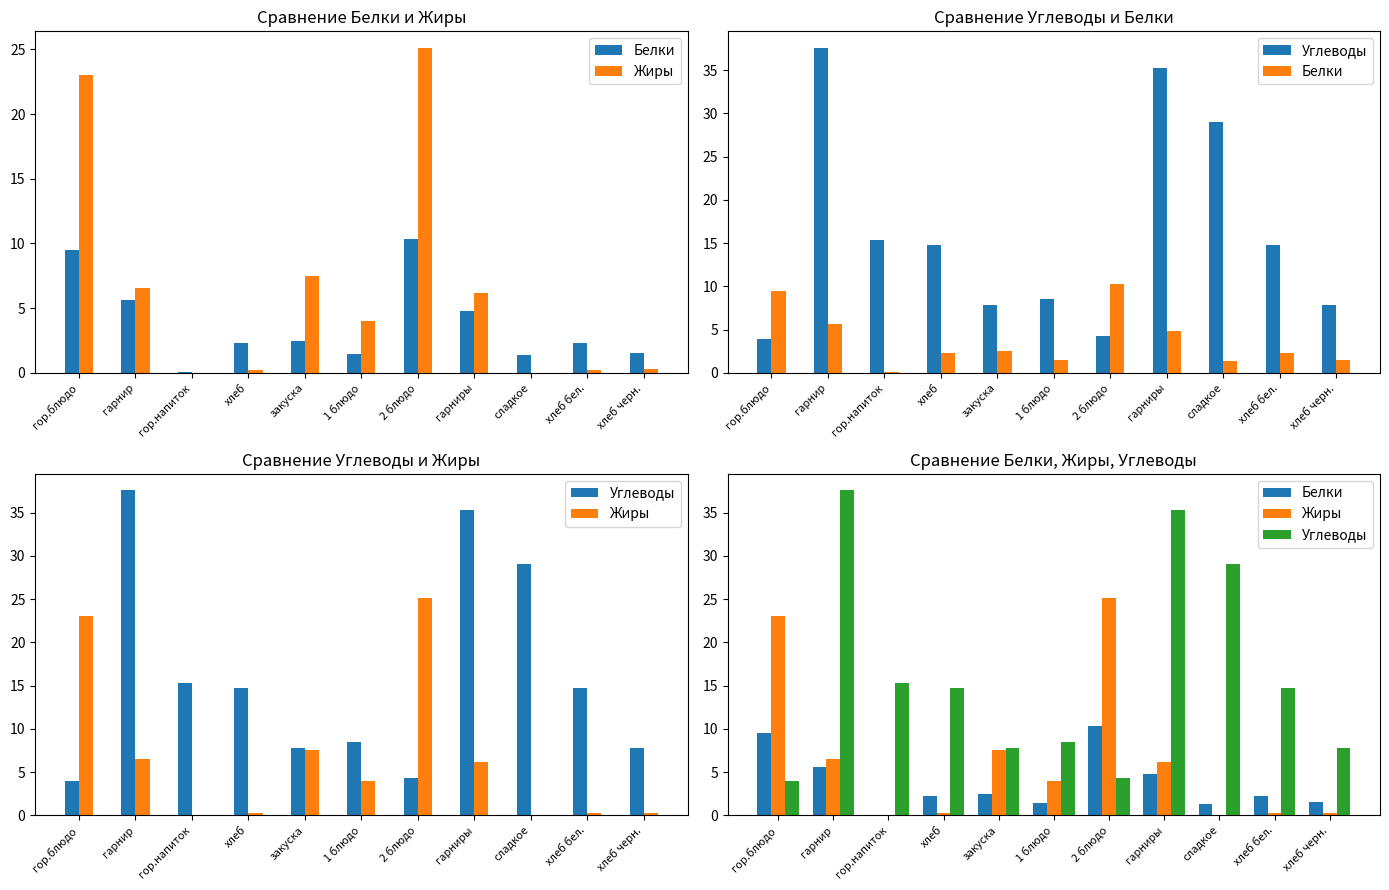

Which label corresponds to the smallest value in the chart?

сладкое